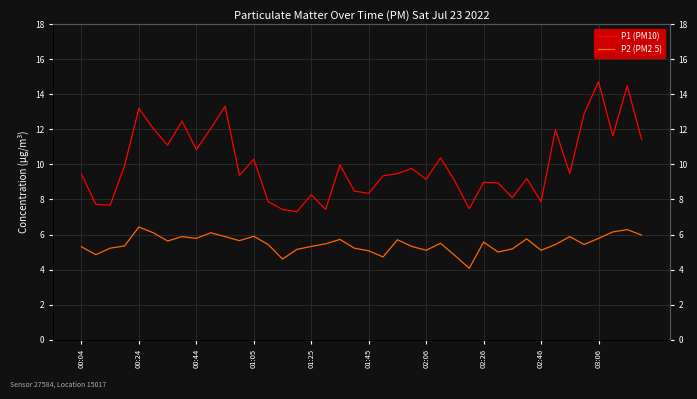

List the series in order of their overall mean, lowest first.

P2 (PM2.5), P1 (PM10)